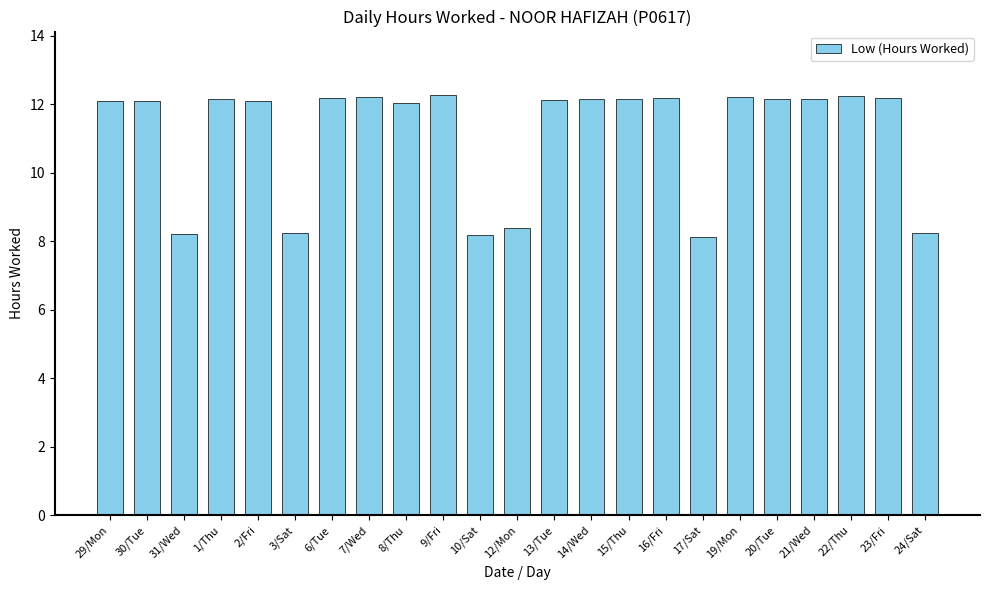

What is the greatest value displayed?

12.3